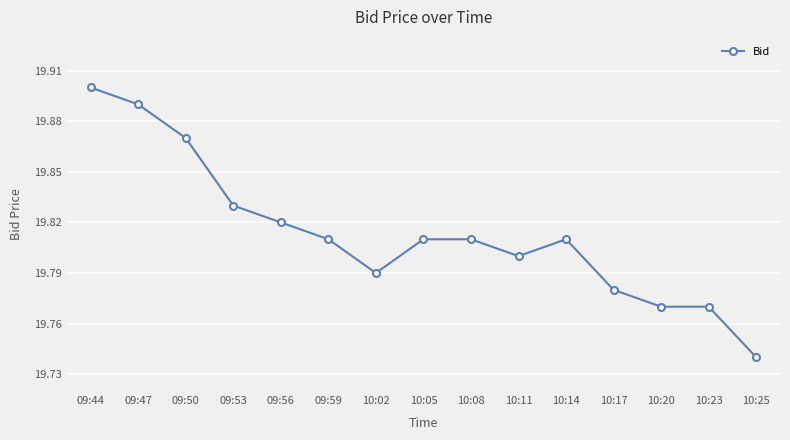

What is the label of the 6th point from the right?

10:11